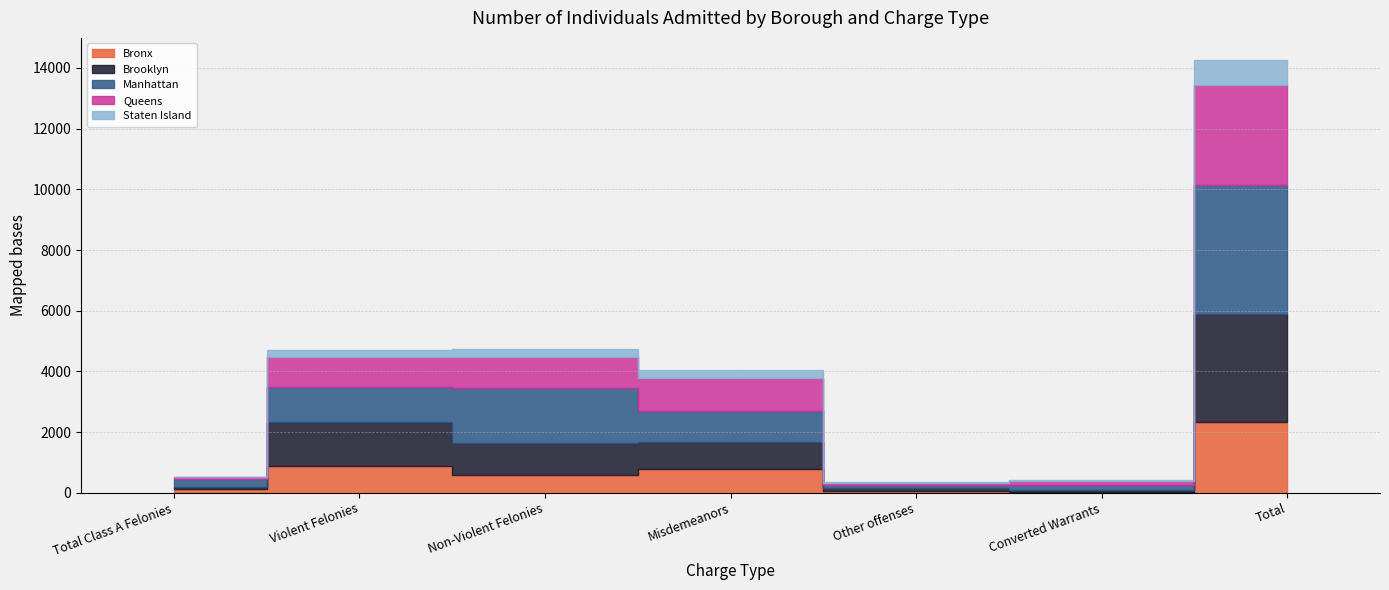

Is it true that Manhattan equals 253 at Total Class A Felonies?

True